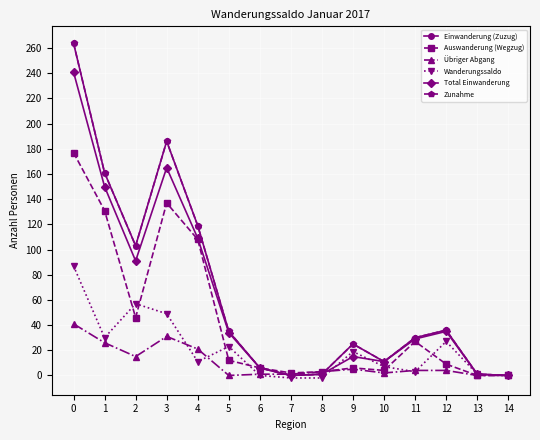

Does the chart have visible grid lines?

Yes